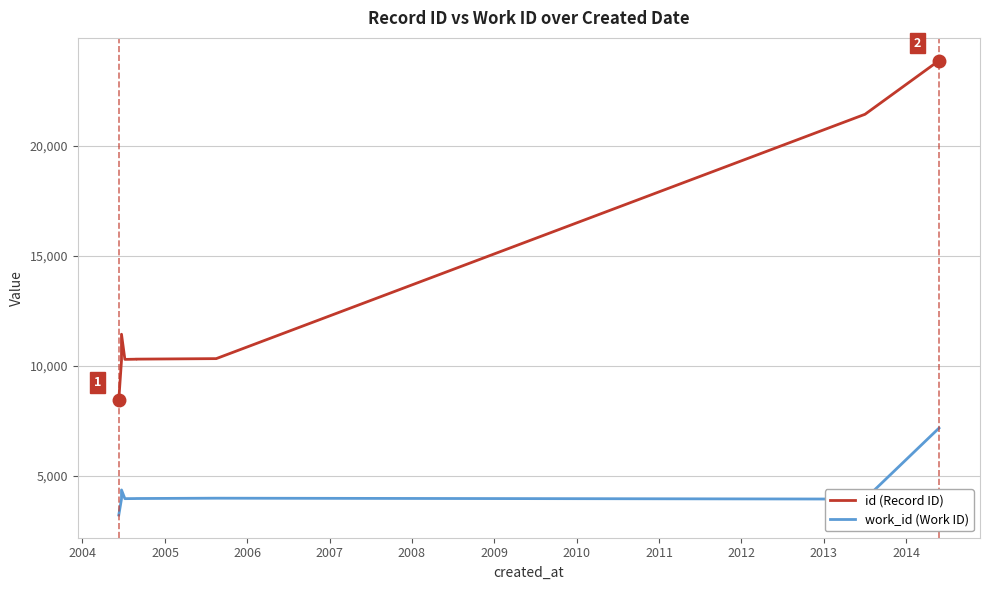

What value does the work_id (Work ID) series have at 2010?

3978